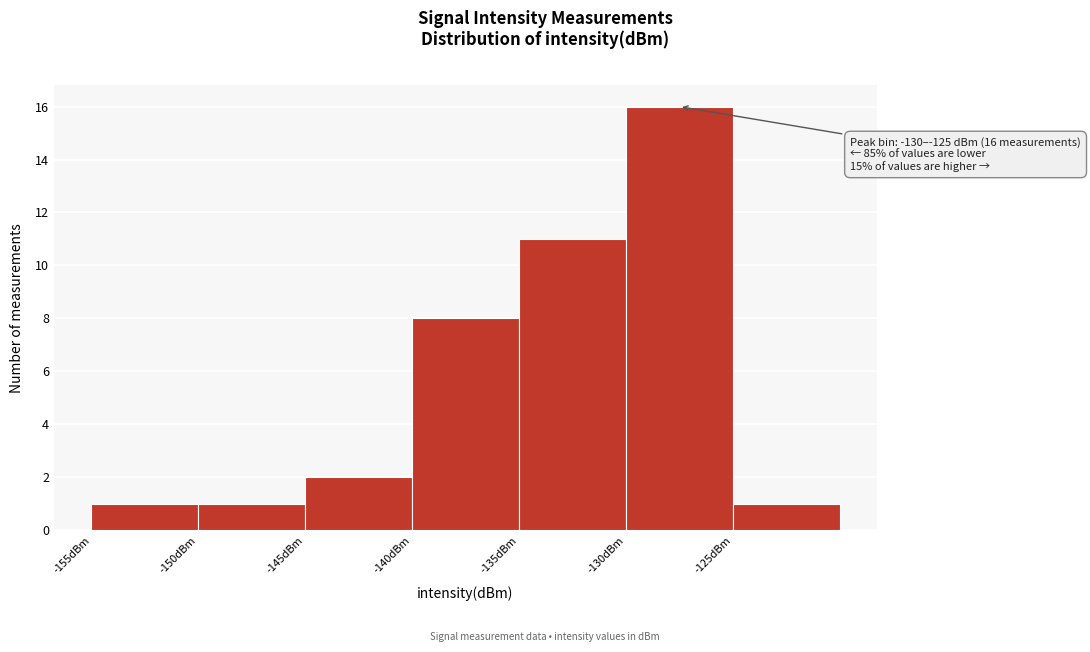

Which range on the x-axis has the tallest bar?

-130 to -125